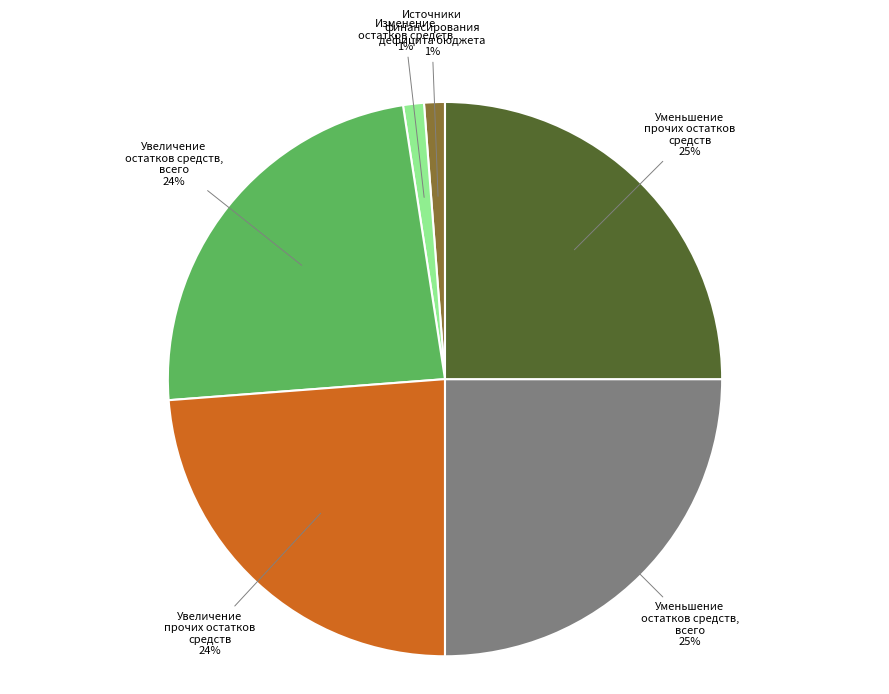

How many segments does this pie chart have?

6